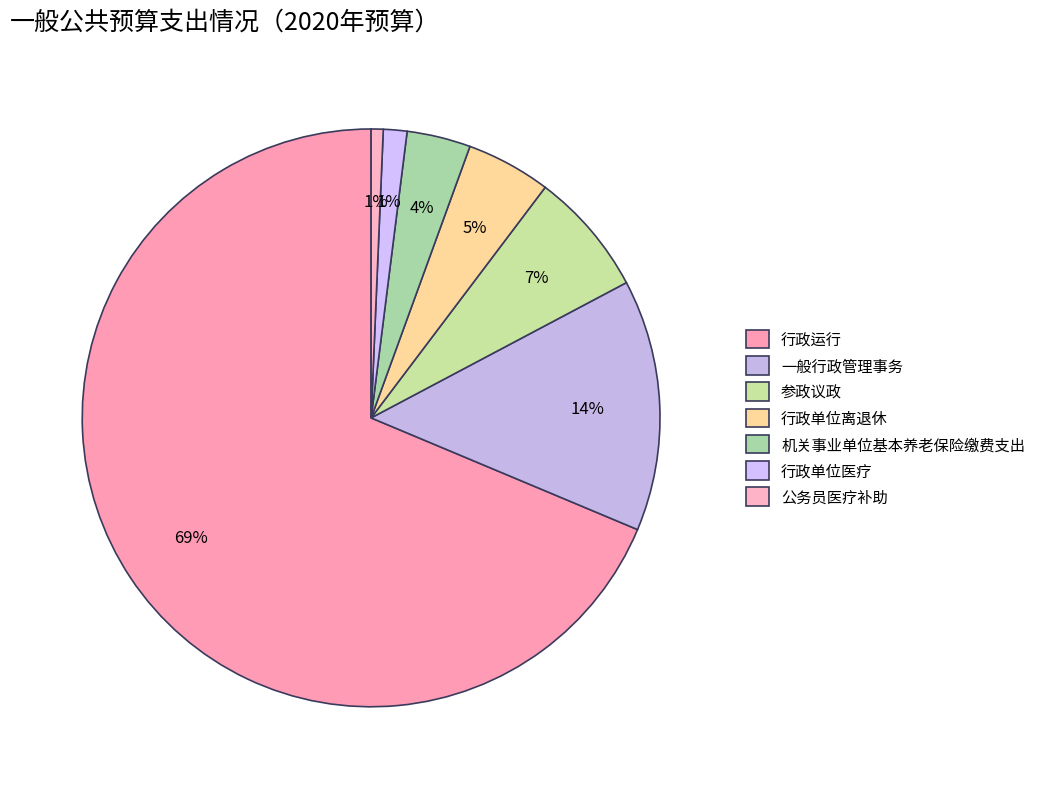

Is it true that 行政运行 is 55% of the pie?

False